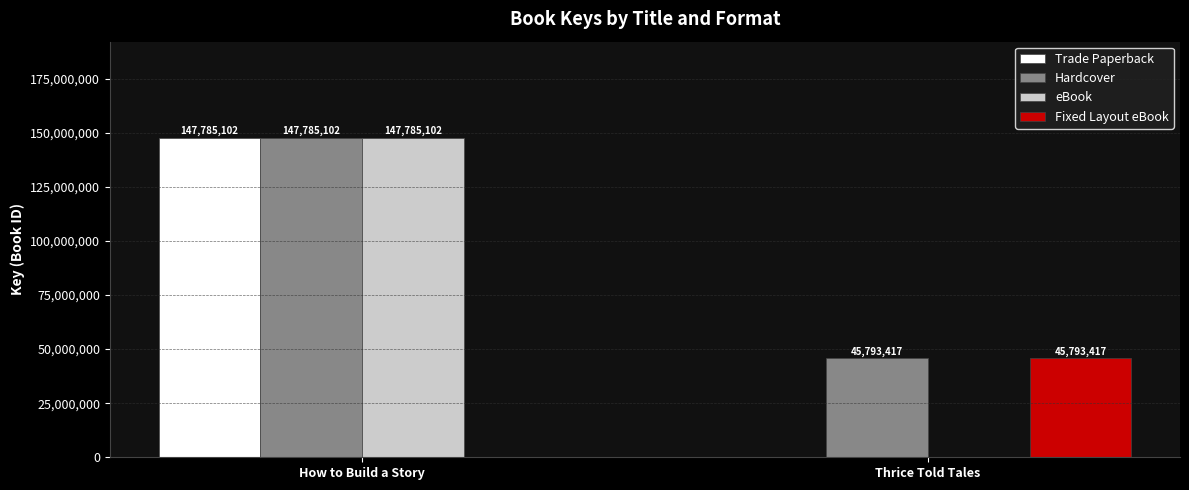

What is the sum of the Trade Paperback values at Thrice Told Tales and How to Build a Story?

147785102